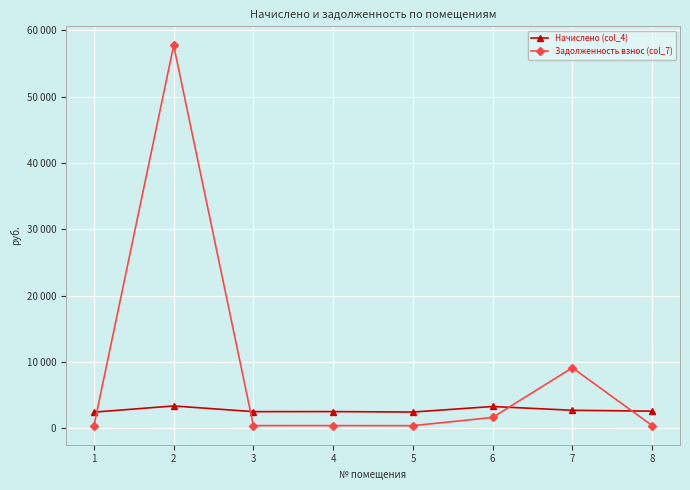

Is this an area chart (filled region under the line)?

No